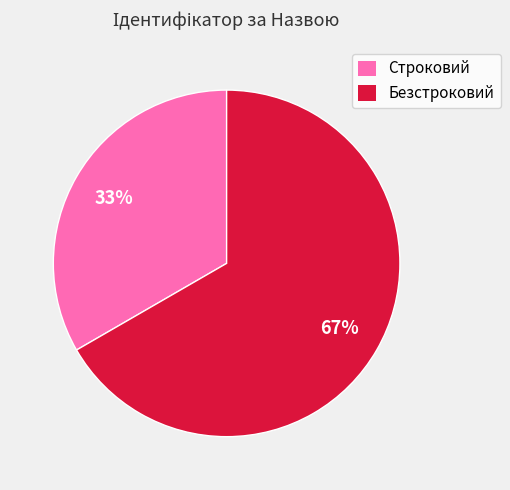

Which has a higher value, Безстроковий or Строковий?

Безстроковий